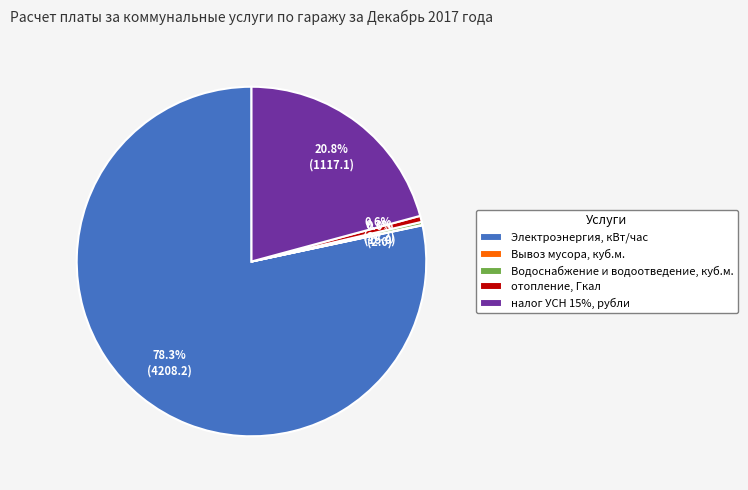

Is there a majority slice in this chart?

Yes